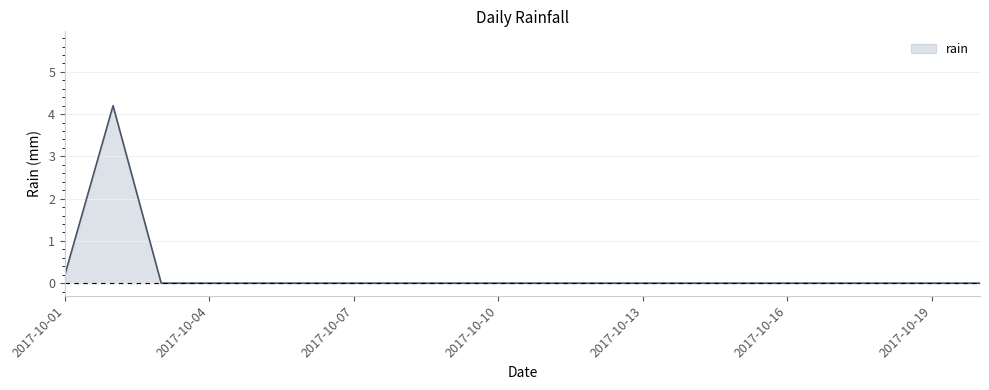

How many lines are shown in the chart?

1